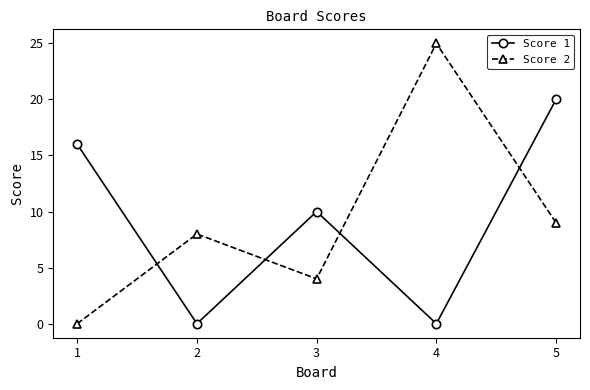

Reading left to right, list all the values displayed in this chart.

Score 1: 16	0	10	0	20
Score 2: 0	8	4	25	9